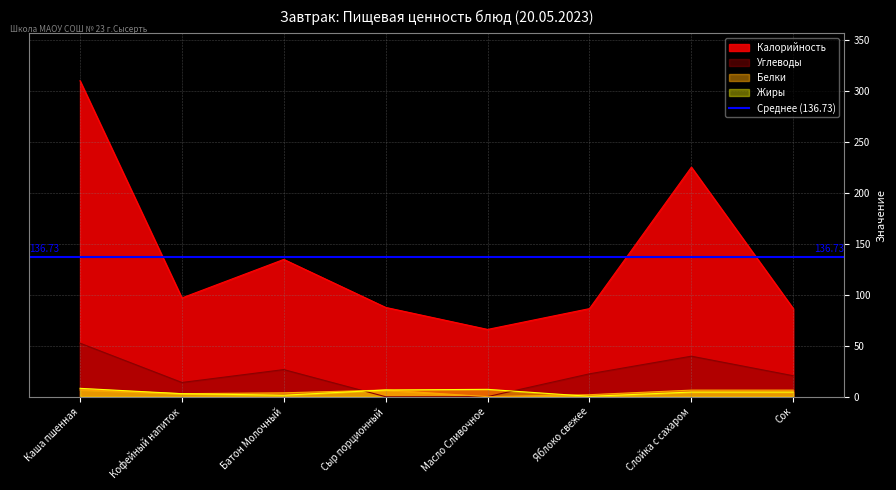

What is the label of the 4th point from the right?

Масло Сливочное